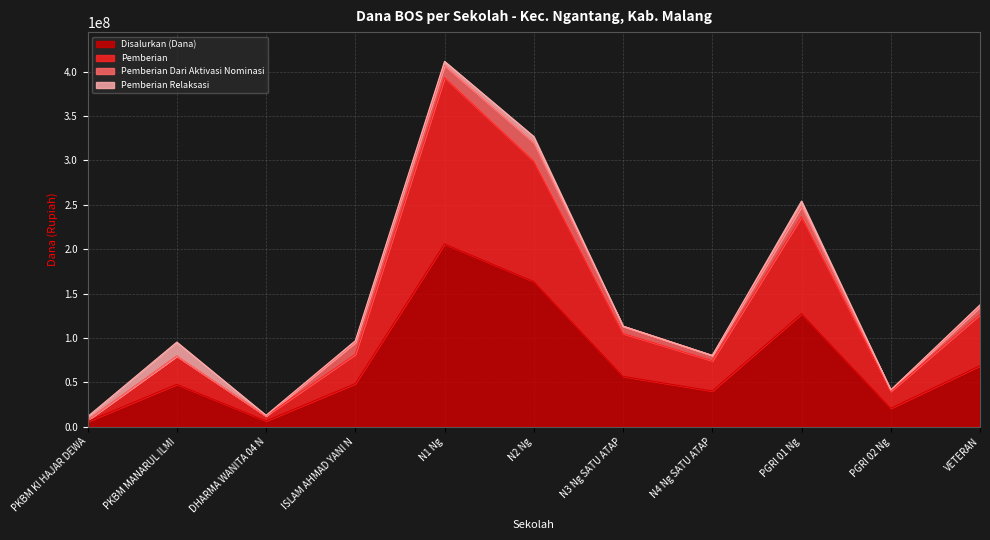

At which label does Disalurkan (Dana) reach its peak?

N1 Ng